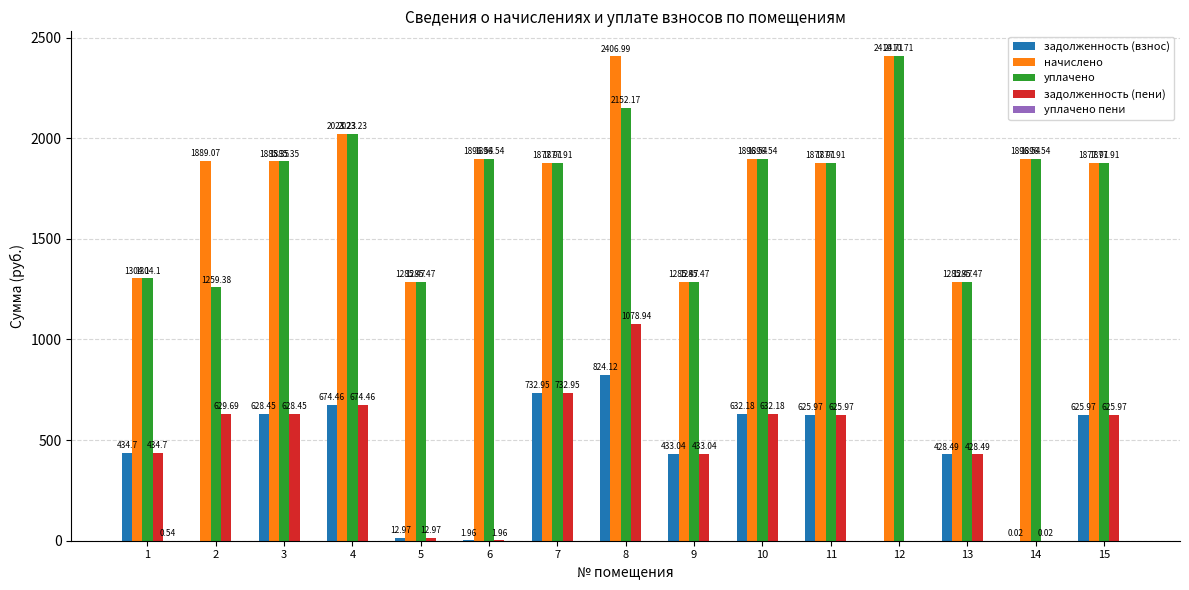

What is the sum of all начислено values?

27099.2